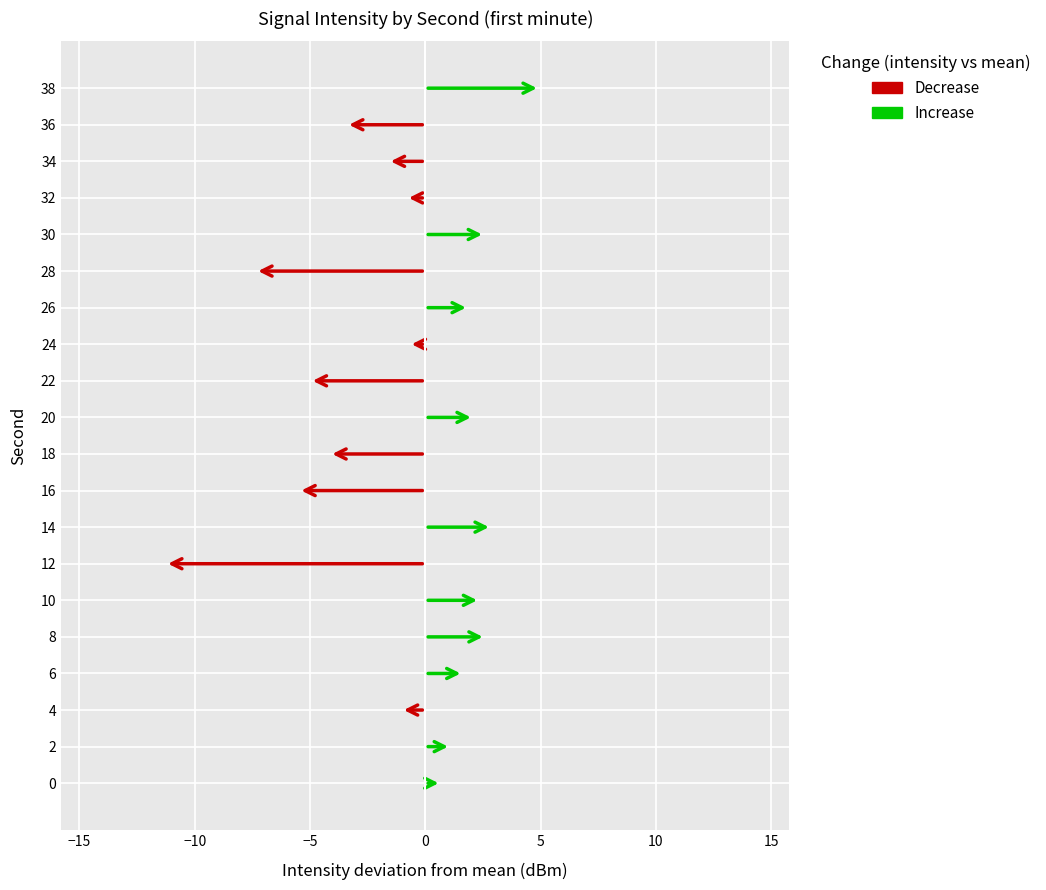

List the series in order of their overall mean, lowest first.

Decrease, Increase